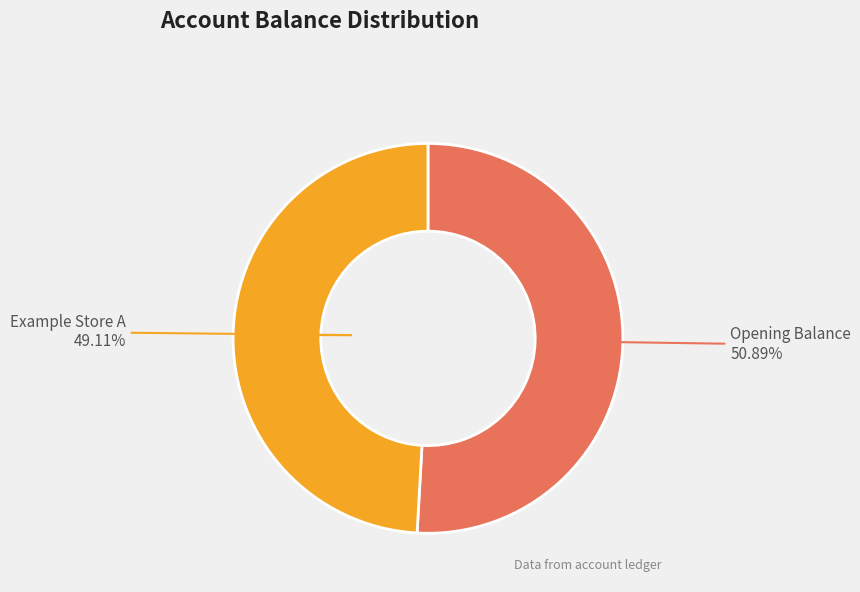

Rank the categories by value from highest to lowest.

Opening Balance, Example Store A